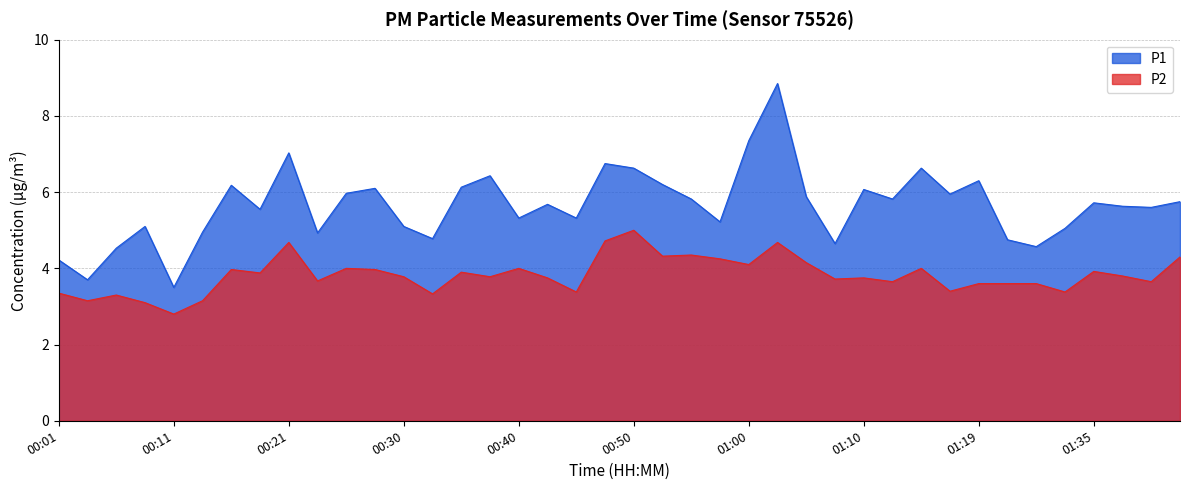

True or false: P2 has more than 0 interior local peaks.

True